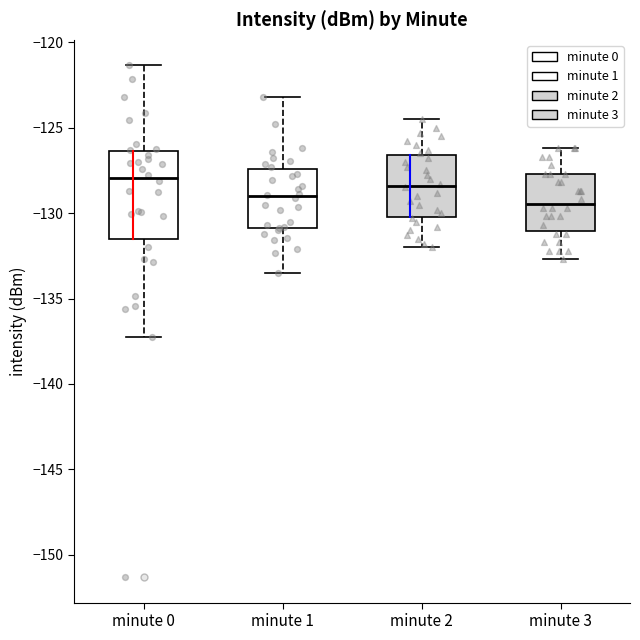

Which box is the tallest, from its lower edge to its upper edge?

minute 0